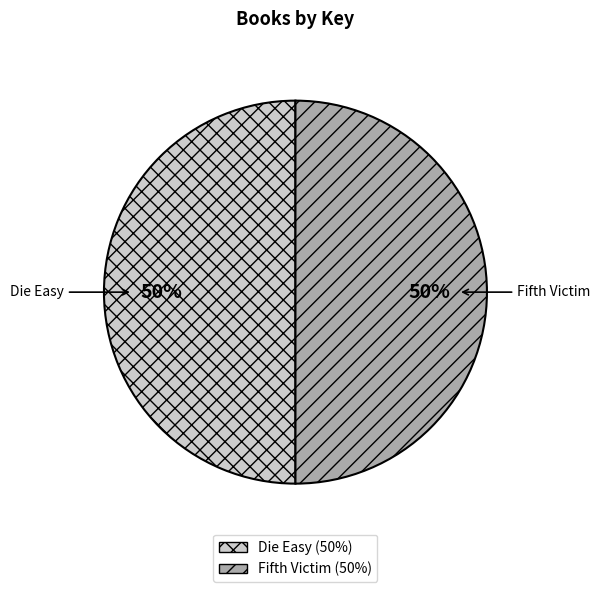

To the nearest percent, what portion does Die Easy represent?

50%